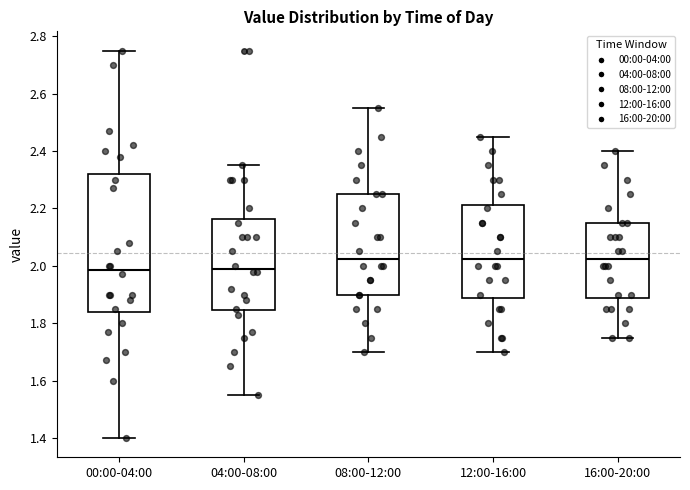

Where does the lower whisker of the box for 16:00-20:00 end on the y-axis? The values are not printed on the chart, so give them approximately, as read against the axis.

1.76